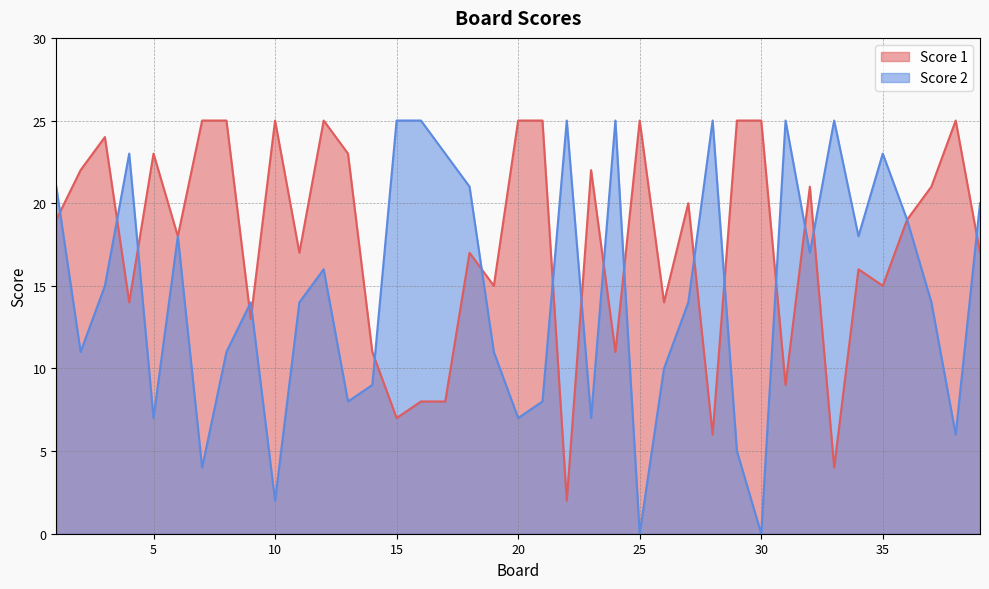

What is the value of the Score 2 point at the 4th from the left?

23